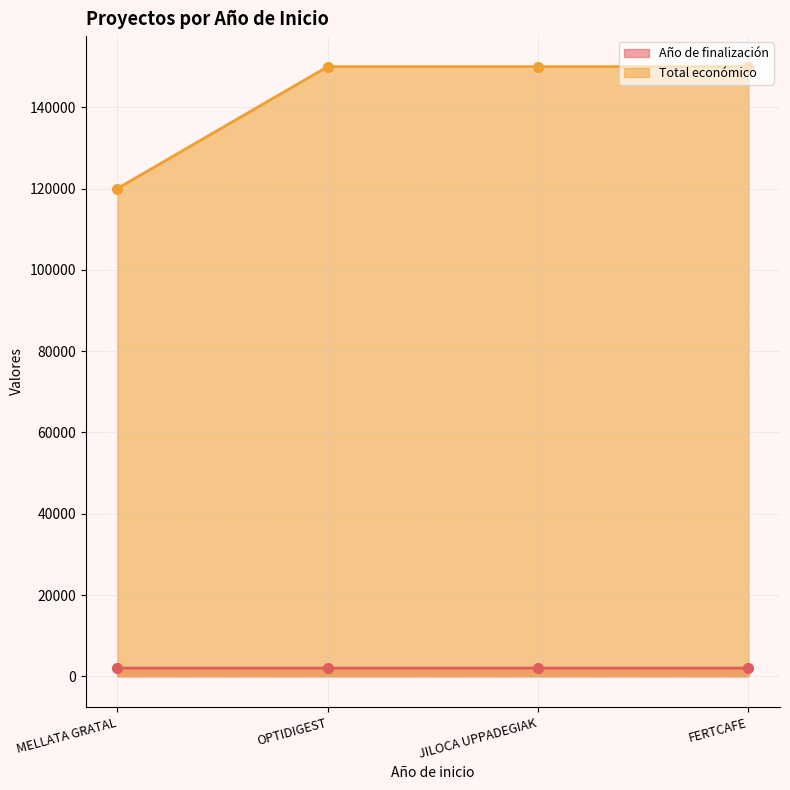

Which series has the largest total across all categories?

Total económico